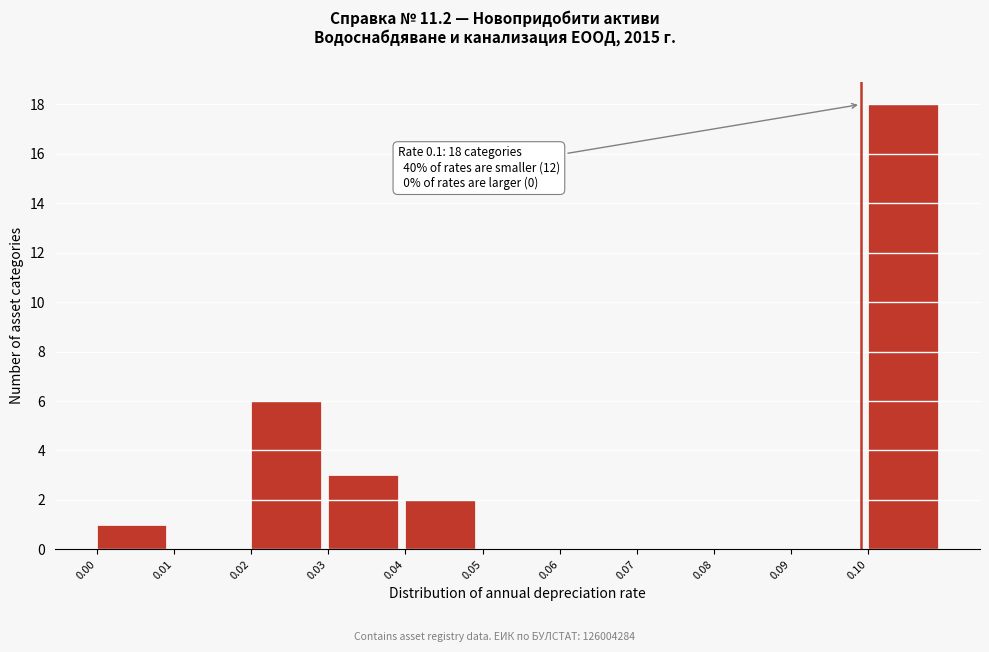

Reading left to right, transcribe all the data shown in this chart.

0.00=1	0.01=0	0.02=6	0.03=3	0.04=2	0.05=0	0.06=0	0.07=0	0.08=0	0.09=0	0.10=18